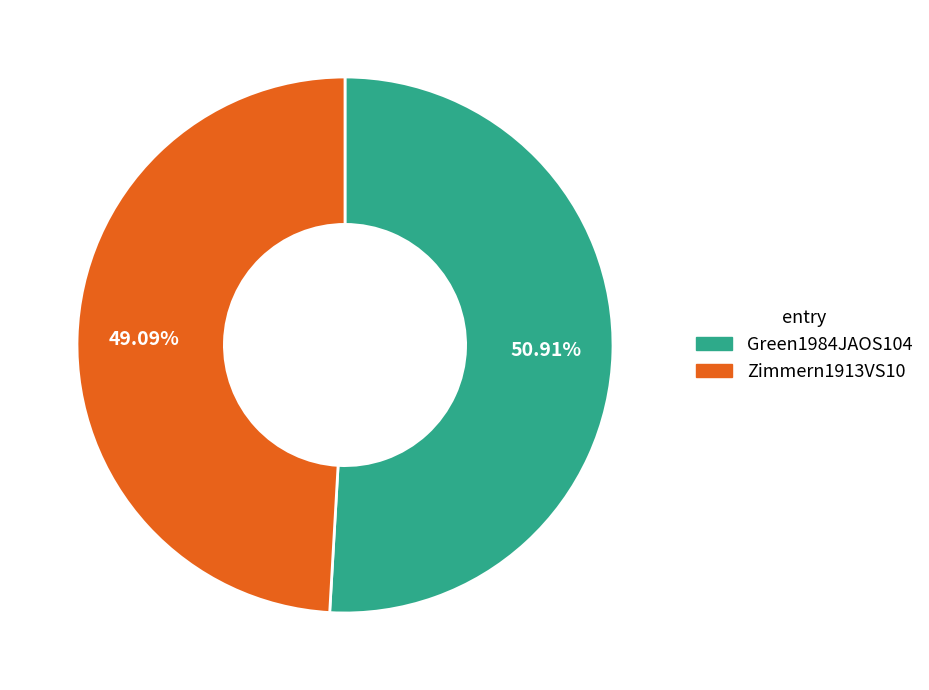

Count the number of slices in the pie.

2